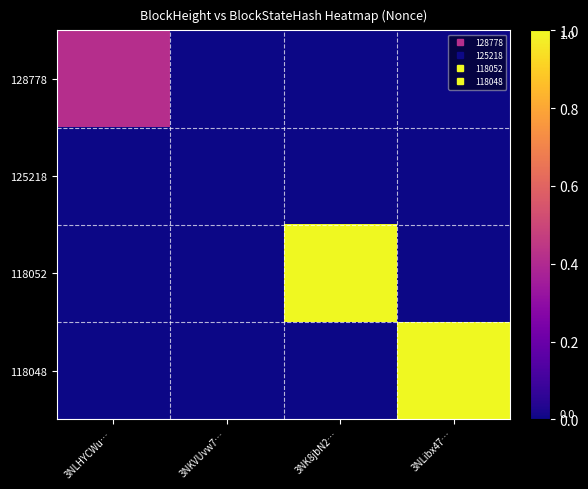

Reading left to right, what are all the values shown in this chart?

128778: 3NLHYCWu…=0.4	3NKVUvw7…=0.0	3NK8jbN2…=0.0	3NLibx47…=0.0
125218: 3NLHYCWu…=0.0	3NKVUvw7…=0.0	3NK8jbN2…=0.0	3NLibx47…=0.0
118052: 3NLHYCWu…=0.0	3NKVUvw7…=0.0	3NK8jbN2…=1.0	3NLibx47…=0.0
118048: 3NLHYCWu…=0.0	3NKVUvw7…=0.0	3NK8jbN2…=0.0	3NLibx47…=1.0